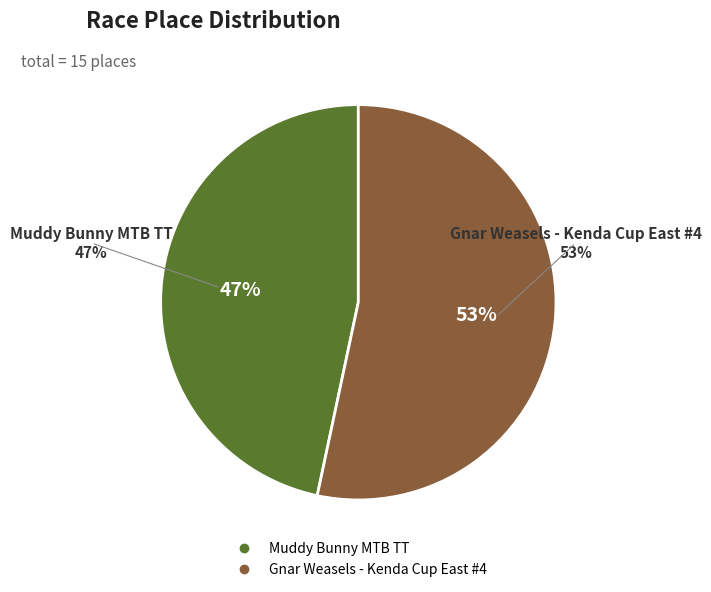

To the nearest percent, what is the difference between the largest and smallest slice percentages?

7%